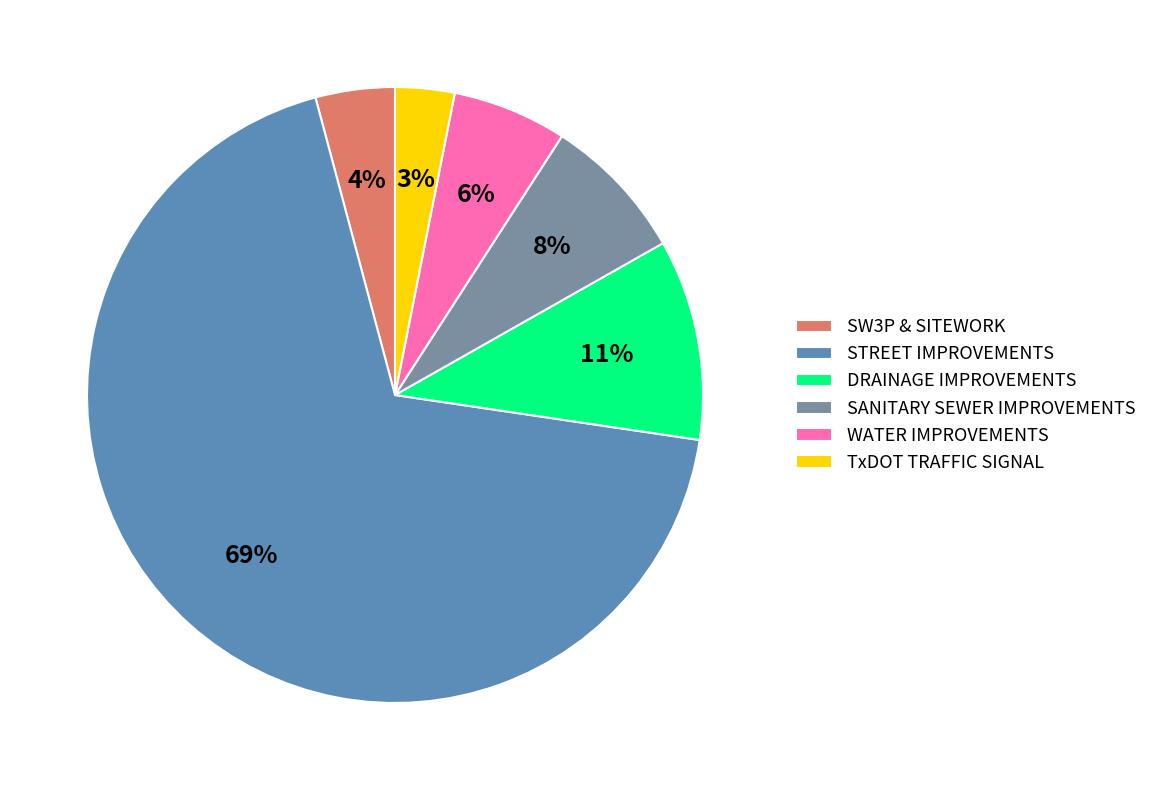

Between WATER IMPROVEMENTS and STREET IMPROVEMENTS, which is larger?

STREET IMPROVEMENTS